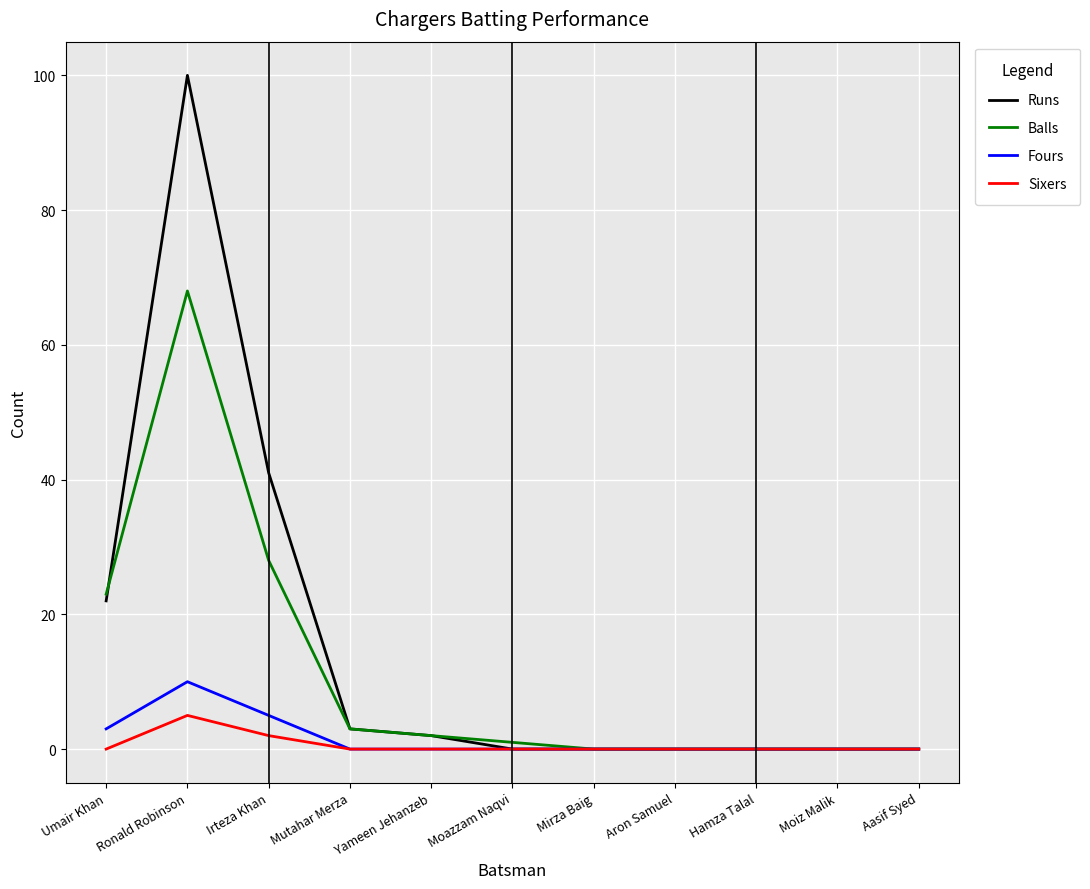

Reading left to right, what are all the values shown in this chart?

Runs: Umair Khan=22	Ronald Robinson=100	Irteza Khan=41	Mutahar Merza=3	Yameen Jehanzeb=2	Moazzam Naqvi=0	Mirza Baig=0	Aron Samuel=0	Hamza Talal=0	Moiz Malik=0	Aasif Syed=0
Balls: Umair Khan=23	Ronald Robinson=68	Irteza Khan=28	Mutahar Merza=3	Yameen Jehanzeb=2	Moazzam Naqvi=1	Mirza Baig=0	Aron Samuel=0	Hamza Talal=0	Moiz Malik=0	Aasif Syed=0
Fours: Umair Khan=3	Ronald Robinson=10	Irteza Khan=5	Mutahar Merza=0	Yameen Jehanzeb=0	Moazzam Naqvi=0	Mirza Baig=0	Aron Samuel=0	Hamza Talal=0	Moiz Malik=0	Aasif Syed=0
Sixers: Umair Khan=0	Ronald Robinson=5	Irteza Khan=2	Mutahar Merza=0	Yameen Jehanzeb=0	Moazzam Naqvi=0	Mirza Baig=0	Aron Samuel=0	Hamza Talal=0	Moiz Malik=0	Aasif Syed=0